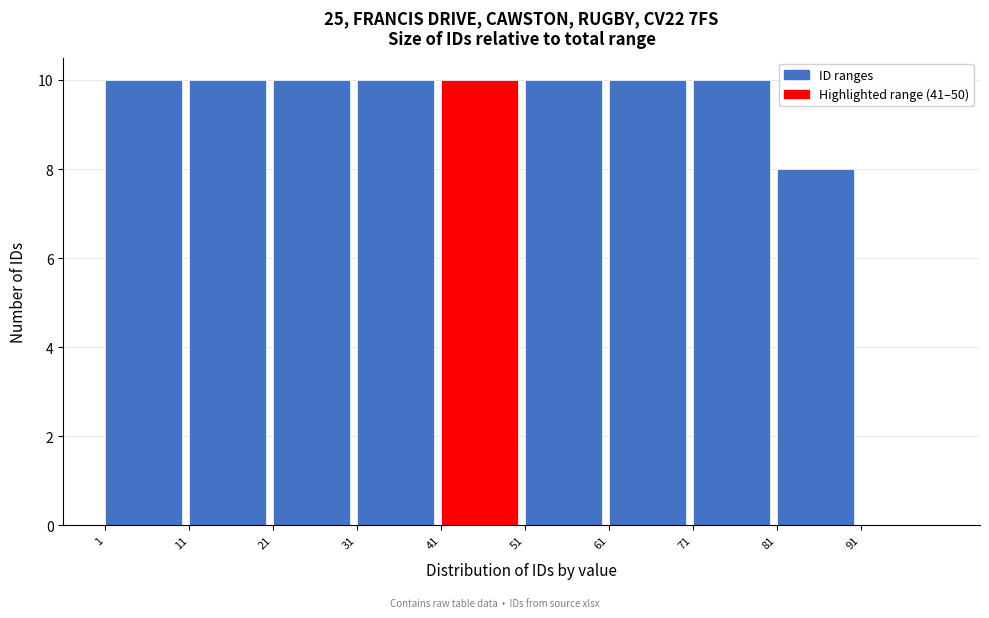

Reading left to right, list every bar in this chart as the range it spans on the x-axis followed by its height. The values are not printed on the chart, so give them approximately, as read against the axis.

1 to 11: 10
11 to 21: 10
21 to 31: 10
31 to 41: 10
41 to 51: 10
51 to 61: 10
61 to 71: 10
71 to 81: 10
81 to 91: 8
91 to 101: 0